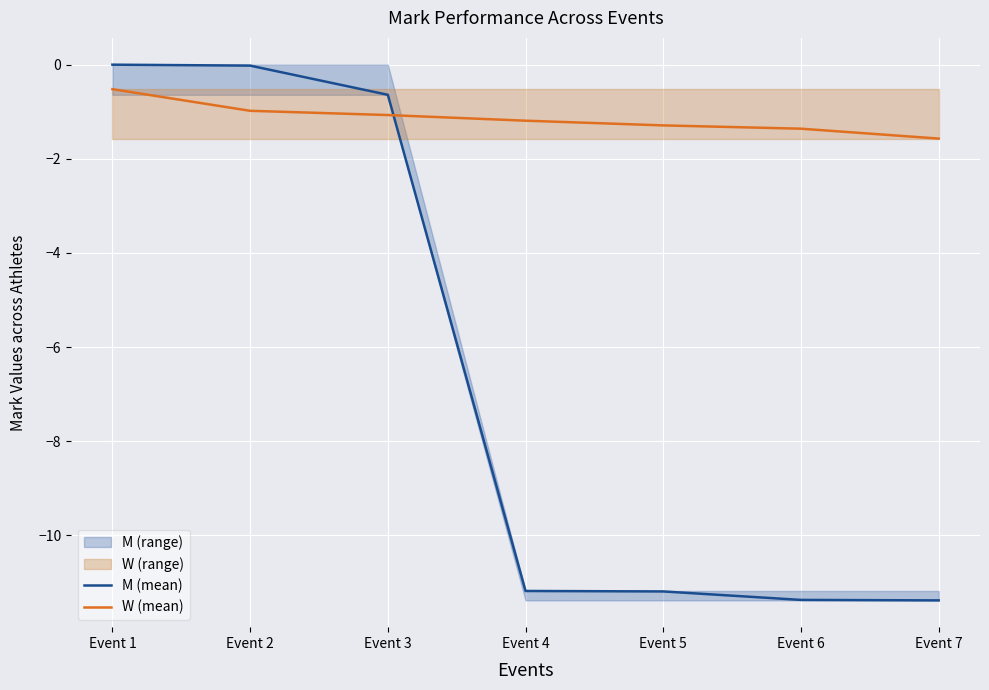

Which series has the largest total across all categories?

W (mean)